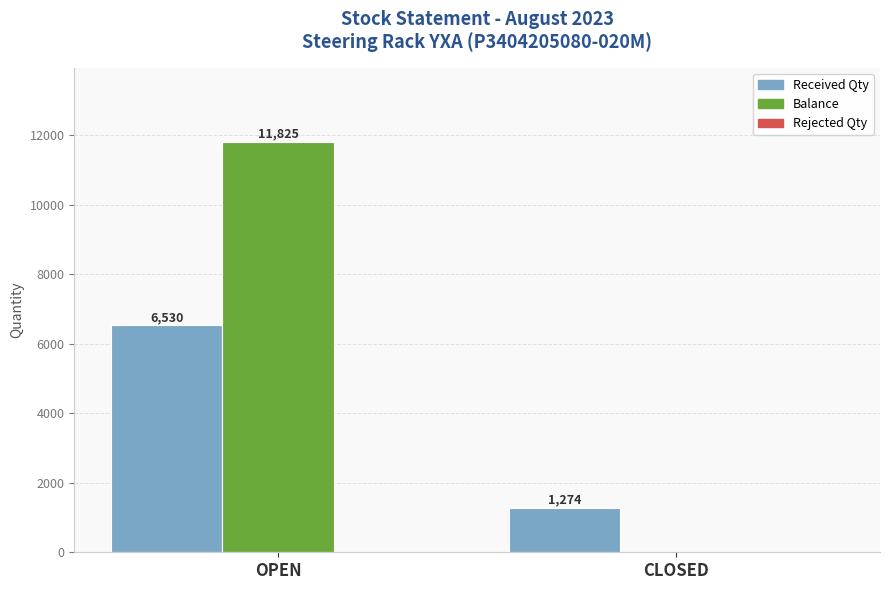

Which series has the largest range (max minus min)?

Balance